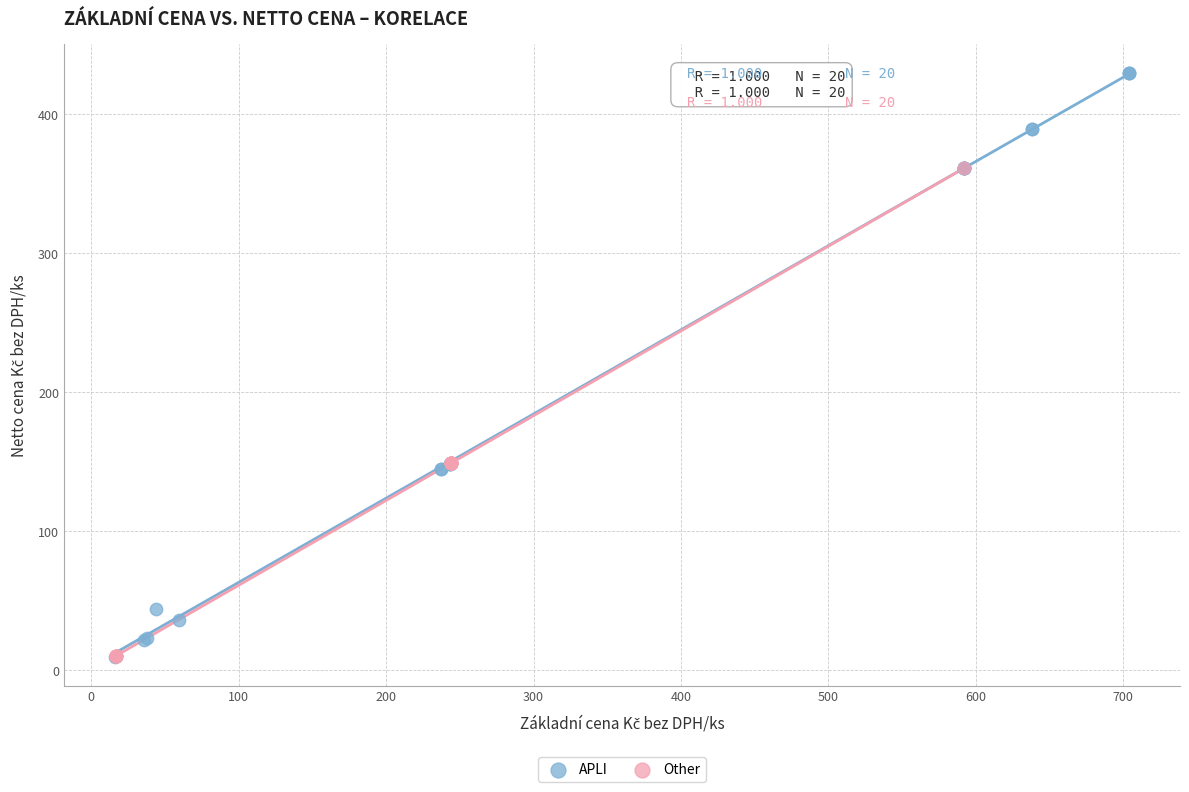

Which series has the largest Y range (max minus min)?

APLI